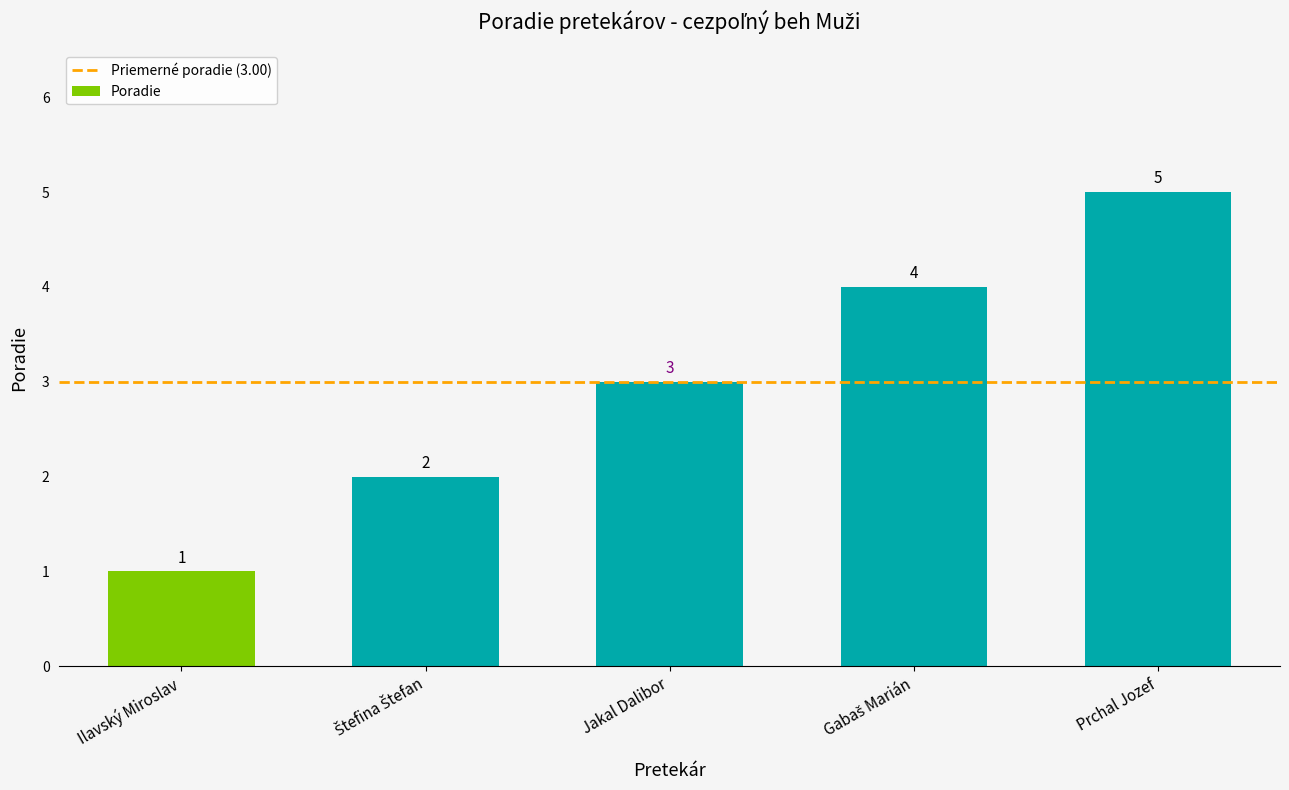

How many values are between 2 and 4?

3